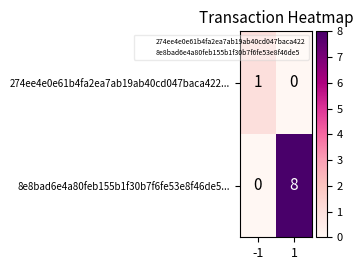

Is it true that 274ee4e0e61b4fa2ea7ab19ab40cd047baca422... equals 1 at -1?

True